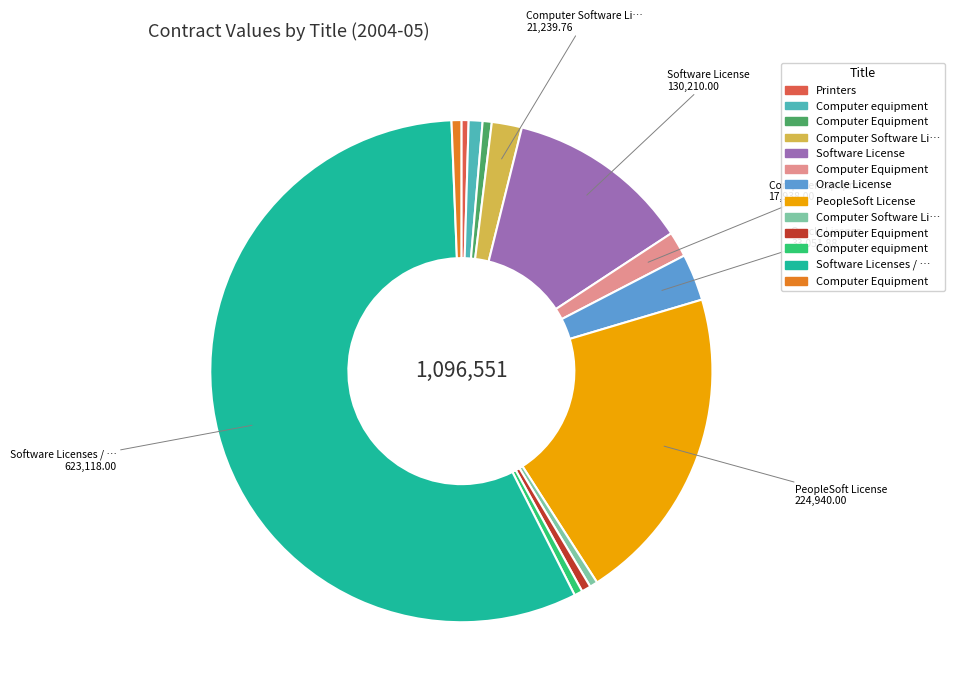

Is there any slice that represents more than half of the pie?

Yes